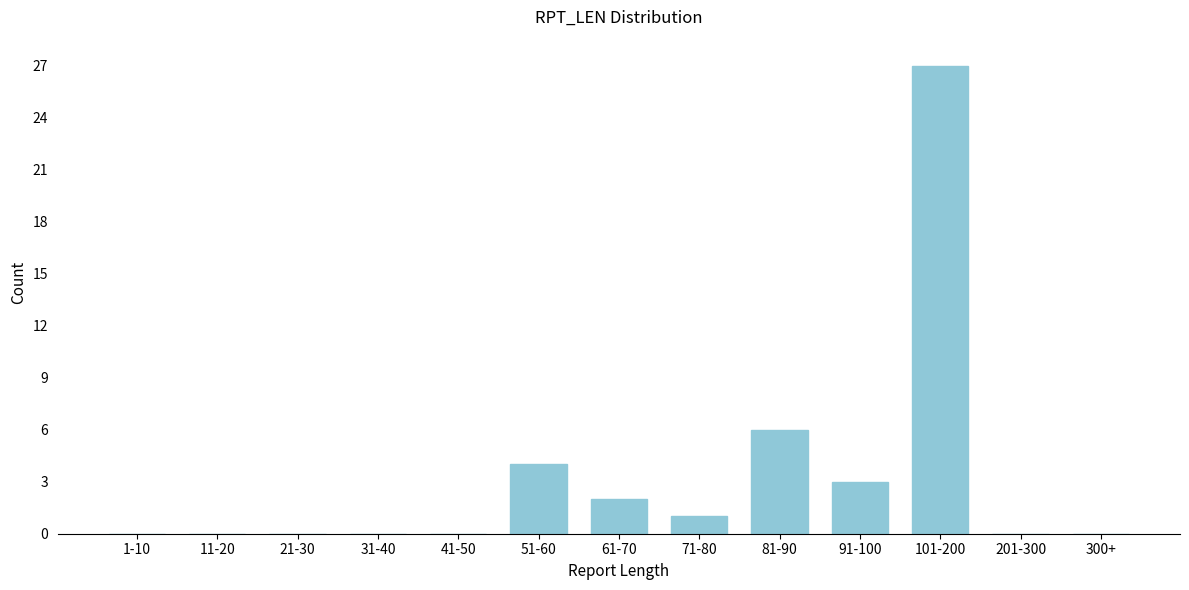

Reading left to right, transcribe all the data shown in this chart.

1-10=0	11-20=0	21-30=0	31-40=0	41-50=0	51-60=4	61-70=2	71-80=1	81-90=6	91-100=3	101-200=27	201-300=0	300+=0